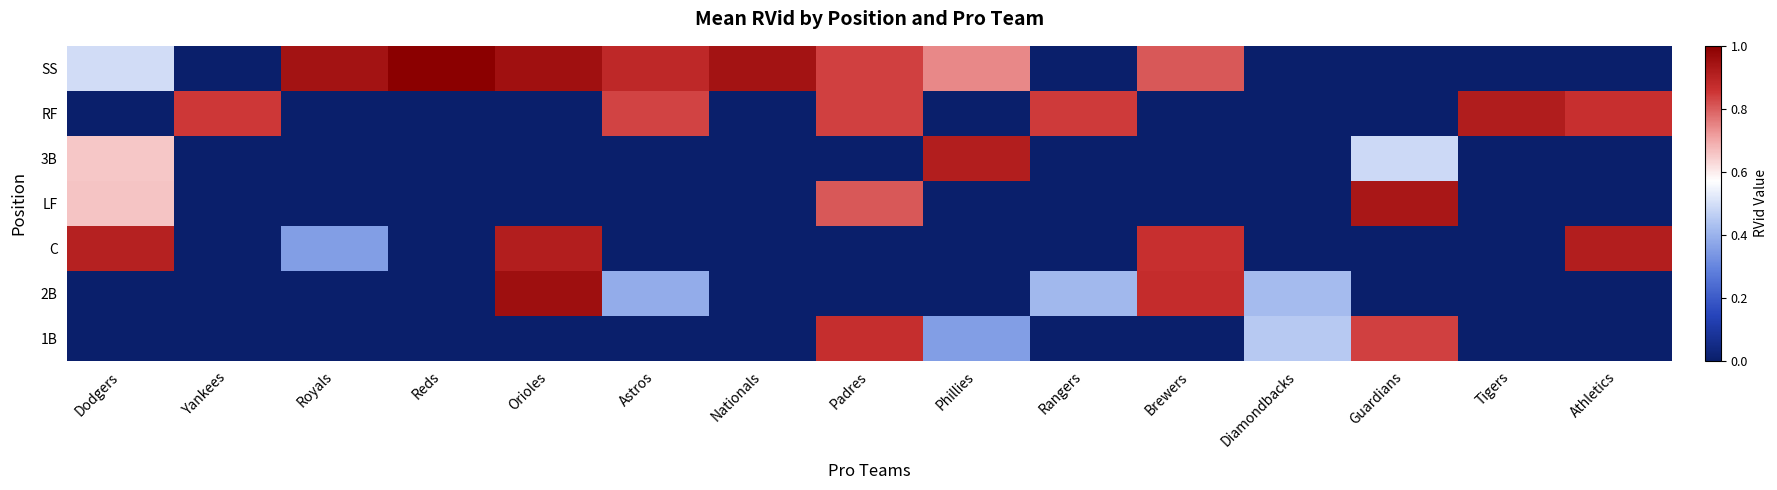

Reading left to right, list all the values displayed in this chart.

SS: Dodgers=0.5	Yankees=0.0	Royals=0.9	Reds=1.0	Orioles=1.0	Astros=0.9	Nationals=0.9	Padres=0.8	Phillies=0.7	Rangers=0.0	Brewers=0.8	Diamondbacks=0.0	Guardians=0.0	Tigers=0.0	Athletics=0.0
RF: Dodgers=0.0	Yankees=0.8	Royals=0.0	Reds=0.0	Orioles=0.0	Astros=0.8	Nationals=0.0	Padres=0.8	Phillies=0.0	Rangers=0.8	Brewers=0.0	Diamondbacks=0.0	Guardians=0.0	Tigers=0.9	Athletics=0.9
3B: Dodgers=0.7	Yankees=0.0	Royals=0.0	Reds=0.0	Orioles=0.0	Astros=0.0	Nationals=0.0	Padres=0.0	Phillies=0.9	Rangers=0.0	Brewers=0.0	Diamondbacks=0.0	Guardians=0.5	Tigers=0.0	Athletics=0.0
LF: Dodgers=0.7	Yankees=0.0	Royals=0.0	Reds=0.0	Orioles=0.0	Astros=0.0	Nationals=0.0	Padres=0.8	Phillies=0.0	Rangers=0.0	Brewers=0.0	Diamondbacks=0.0	Guardians=0.9	Tigers=0.0	Athletics=0.0
C: Dodgers=0.9	Yankees=0.0	Royals=0.4	Reds=0.0	Orioles=0.9	Astros=0.0	Nationals=0.0	Padres=0.0	Phillies=0.0	Rangers=0.0	Brewers=0.9	Diamondbacks=0.0	Guardians=0.0	Tigers=0.0	Athletics=0.9
2B: Dodgers=0.0	Yankees=0.0	Royals=0.0	Reds=0.0	Orioles=1.0	Astros=0.4	Nationals=0.0	Padres=0.0	Phillies=0.0	Rangers=0.4	Brewers=0.9	Diamondbacks=0.4	Guardians=0.0	Tigers=0.0	Athletics=0.0
1B: Dodgers=0.0	Yankees=0.0	Royals=0.0	Reds=0.0	Orioles=0.0	Astros=0.0	Nationals=0.0	Padres=0.9	Phillies=0.4	Rangers=0.0	Brewers=0.0	Diamondbacks=0.5	Guardians=0.8	Tigers=0.0	Athletics=0.0